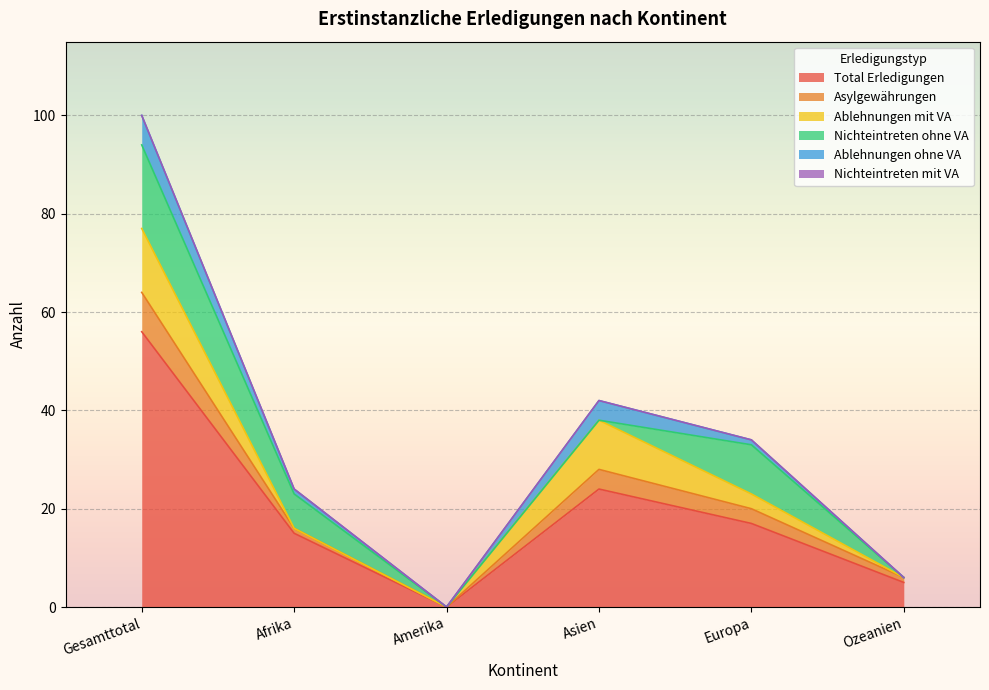

How many data points in Ablehnungen mit VA are less than 3?

3